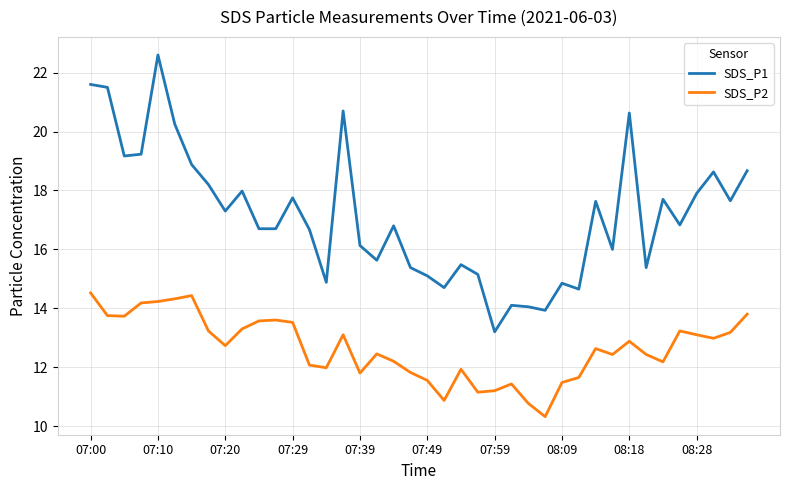

List the series in order of their peak value, highest first.

SDS_P1, SDS_P2